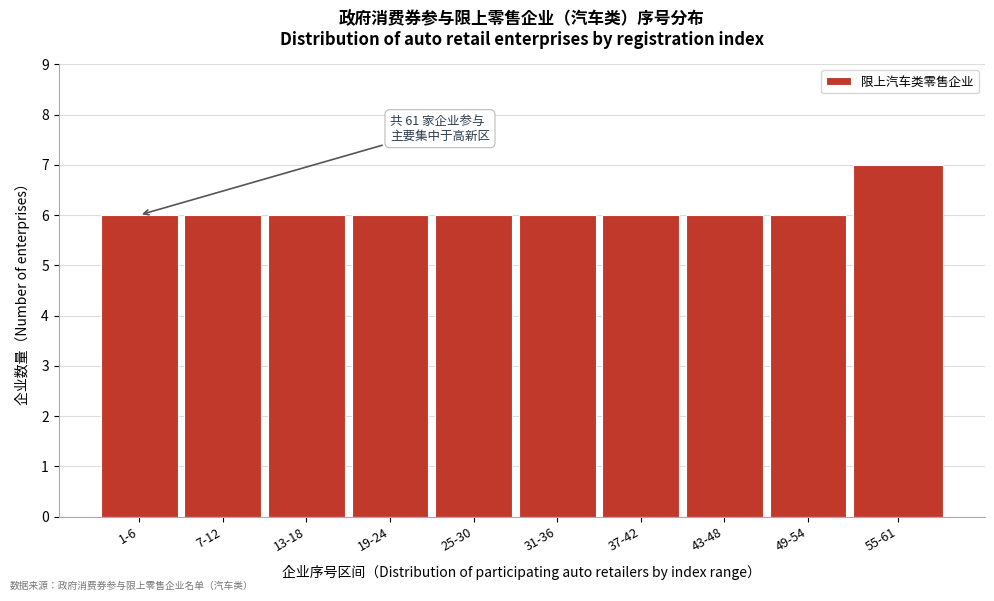

Reading left to right, list all the values displayed in this chart.

1-6=6	7-12=6	13-18=6	19-24=6	25-30=6	31-36=6	37-42=6	43-48=6	49-54=6	55-61=7